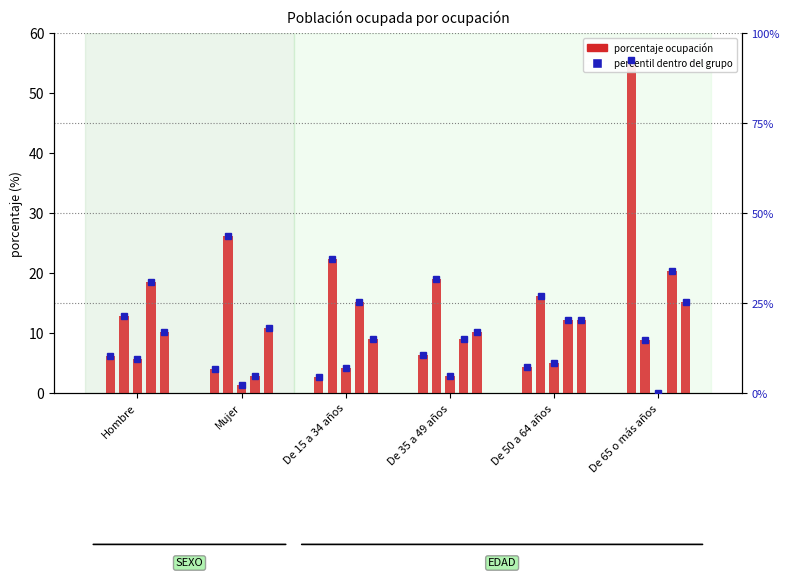

What is the change in value from De 15 a 34 años to De 50 a 64 años?

+2.9